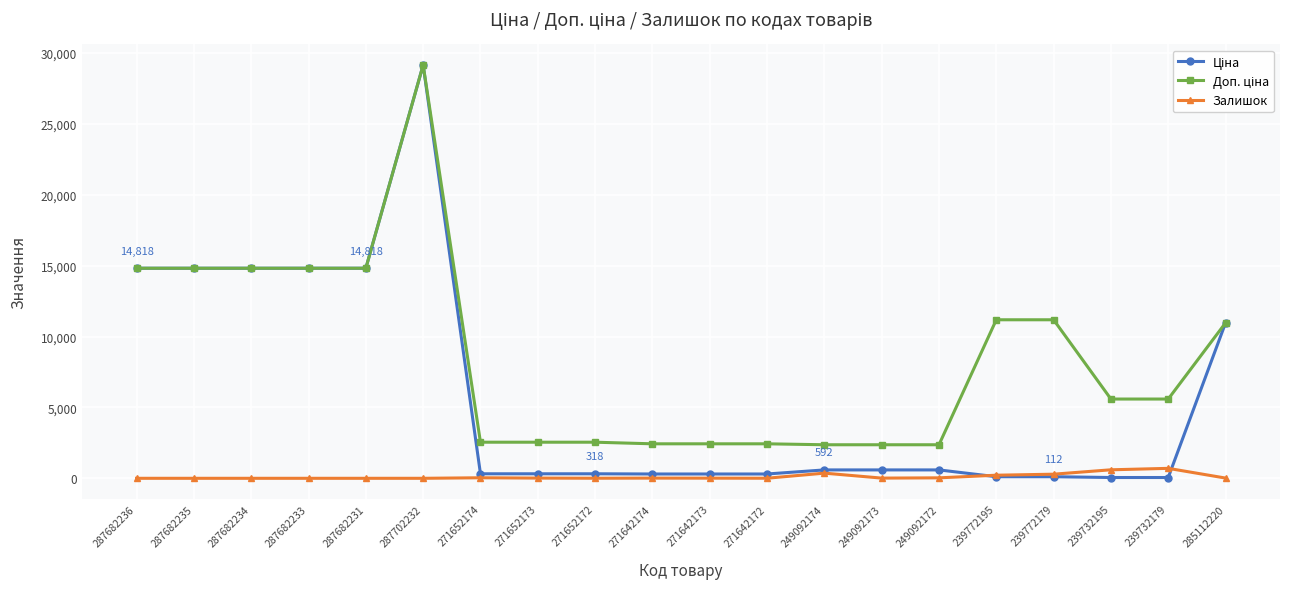

At which category is the sum across all series the highest?

287702232